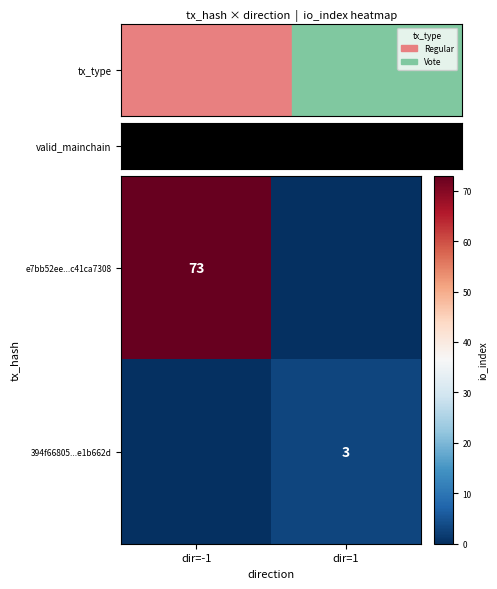

How many categories are shown in the chart?

2